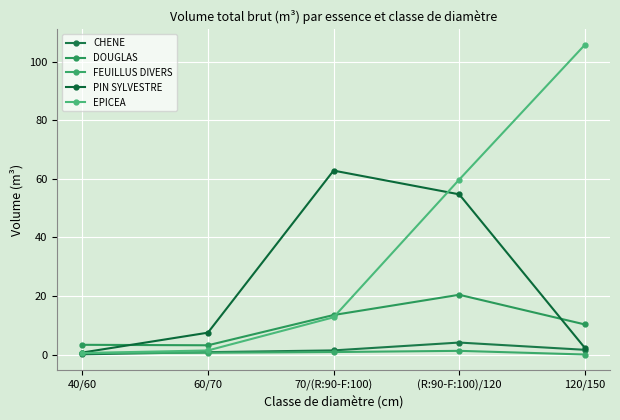

What is the label of the 4th point from the left?

(R:90-F:100)/120